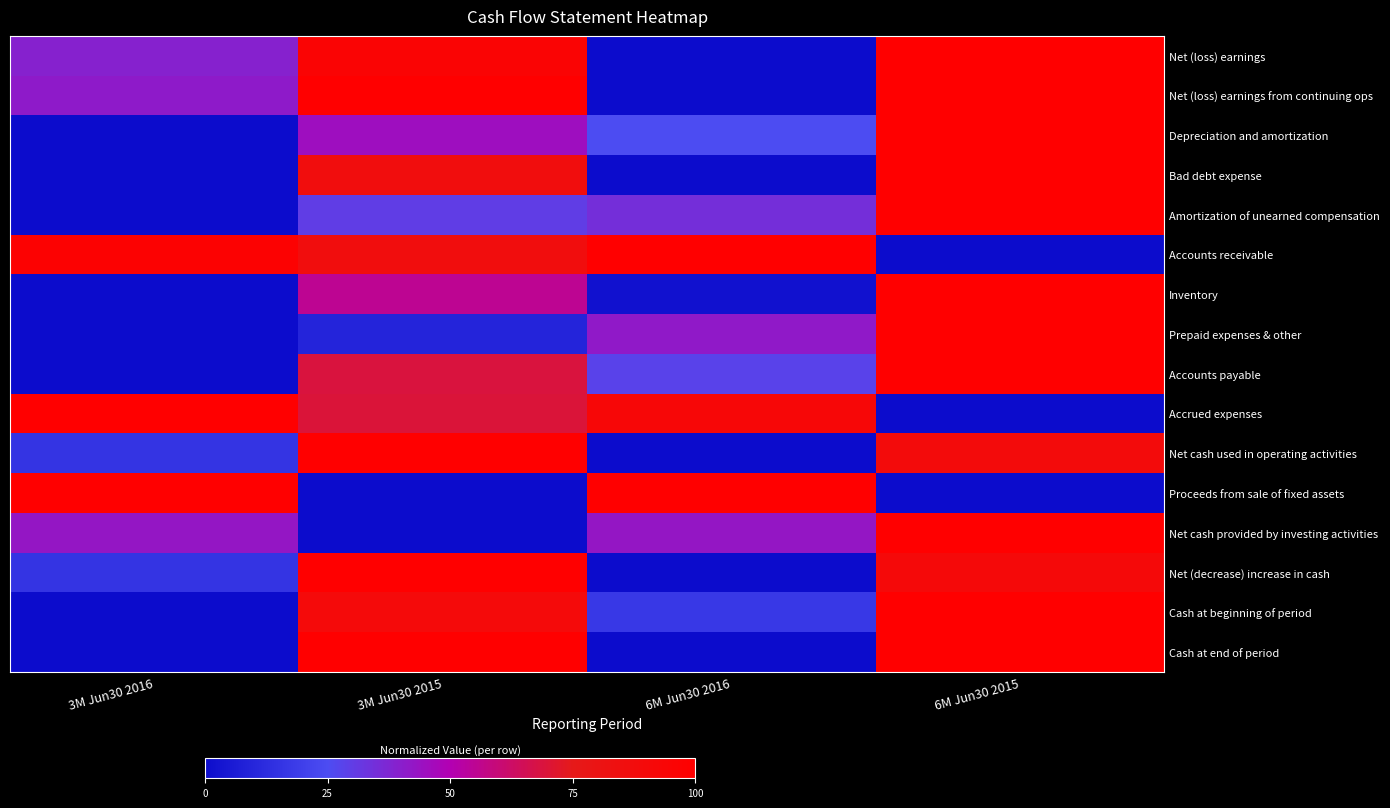

List the series in order of their peak value, lowest first.

Net (loss) earnings, Net (loss) earnings from continuing ops, Depreciation and amortization, Bad debt expense, Amortization of unearned compensation, Accounts receivable, Inventory, Prepaid expenses & other, Accounts payable, Accrued expenses, Net cash used in operating activities, Proceeds from sale of fixed assets, Net cash provided by investing activities, Net (decrease) increase in cash, Cash at beginning of period, Cash at end of period